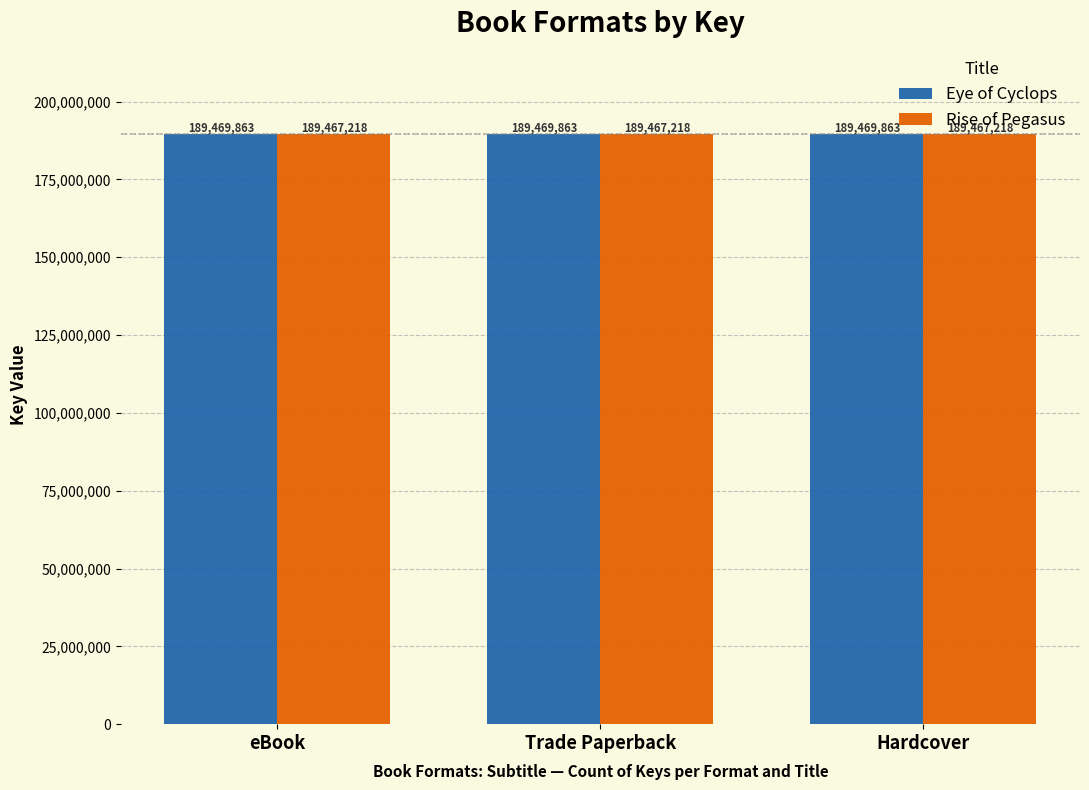

What are all the series names shown in the legend?

Eye of Cyclops, Rise of Pegasus